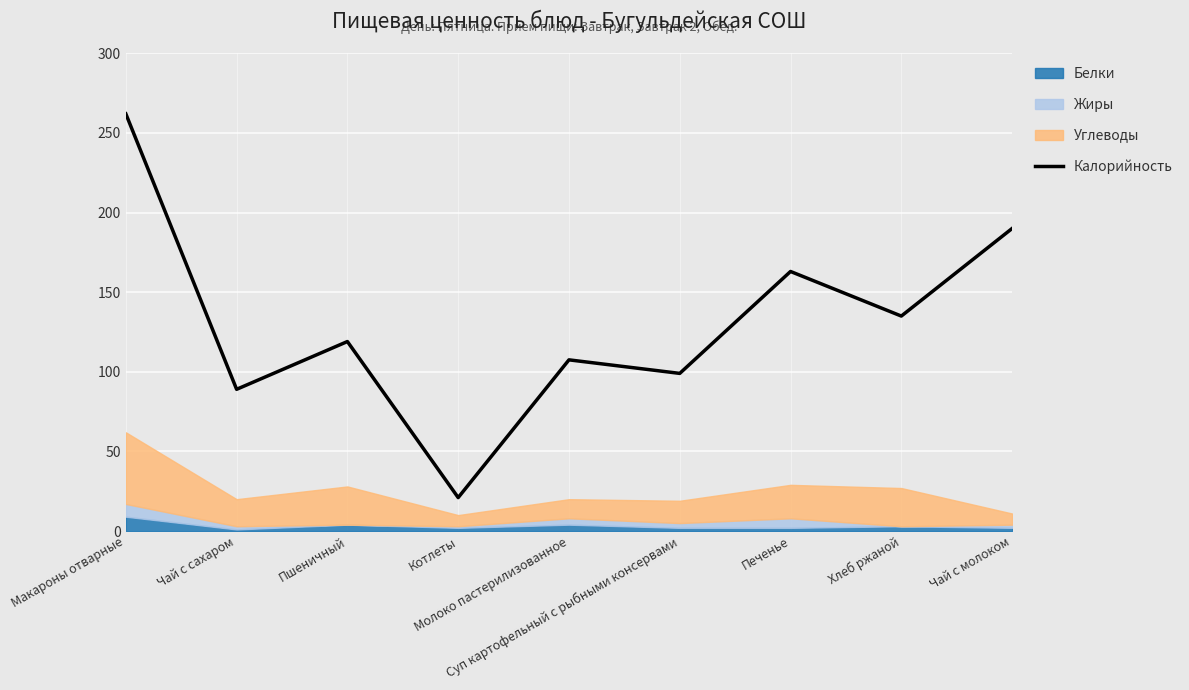

Reading left to right, what are all the values shown in this chart?

Макароны отварные=262.0	Чай с сахаром=89.0	Пшеничный=119.0	Котлеты=21.0	Молоко пастерилизованное=107.5	Суп картофельный с рыбными консервами=99.0	Печенье=163.0	Хлеб ржаной=135.0	Чай с молоком=190.0